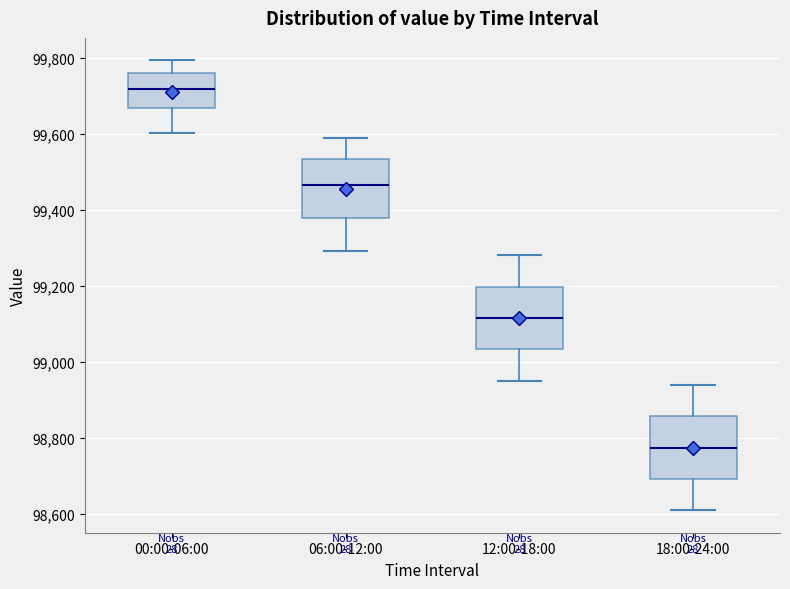

Reading left to right, transcribe this box plot: for each box, give where its median line is, the range the box spans, and where its two whiskers end, as read against the y-axis. The values are not printed on the chart, so give them approximately, as read against the axis.

00:00-06:00: median 99720, box 99660 to 99760, whiskers 99600 to 99800
06:00-12:00: median 99460, box 99380 to 99540, whiskers 99300 to 99600
12:00-18:00: median 99120, box 99040 to 99200, whiskers 98960 to 99280
18:00-24:00: median 98780, box 98700 to 98860, whiskers 98600 to 98940